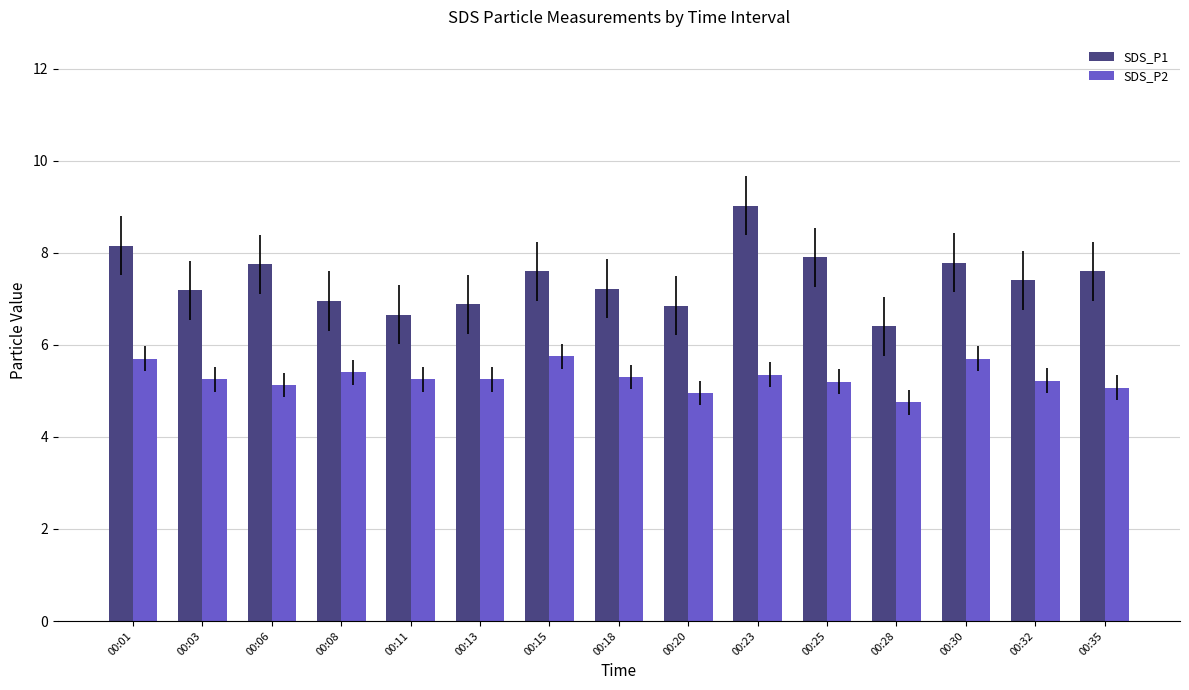

List the series in order of their overall mean, highest first.

SDS_P1, SDS_P2